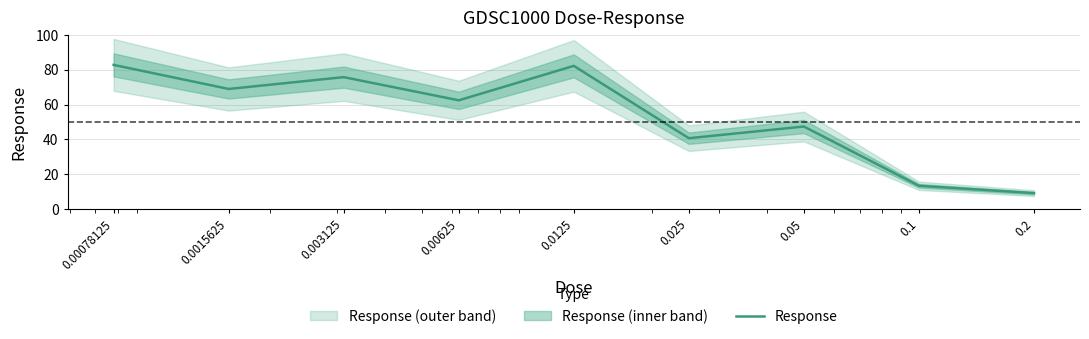

Rank the categories by value from highest to lowest.

0.00078125, 0.0125, 0.003125, 0.0015625, 0.00625, 0.05, 0.025, 0.1, 0.2